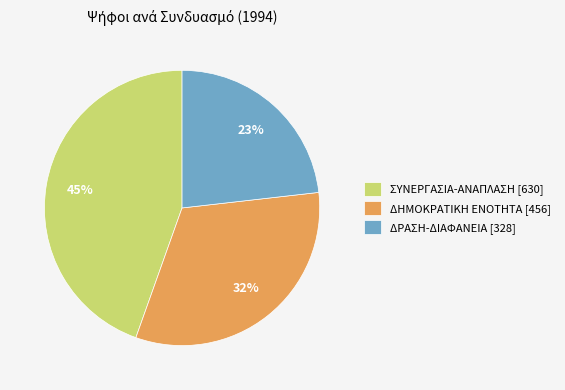

To the nearest percent, what is the difference between the ΔΗΜΟΚΡΑΤΙΚΗ ΕΝΟΤΗΤΑ [456] and ΔΡΑΣΗ-ΔΙΑΦΑΝΕΙΑ [328] slice percentages?

9%